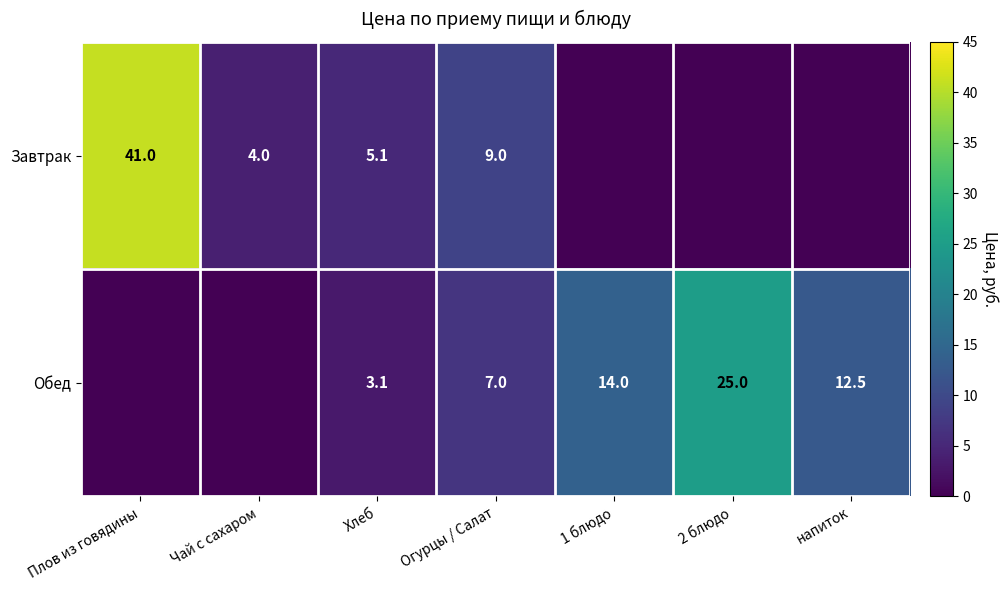

True or false: Завтрак has a value of 2.6 at Чай с сахаром.

False